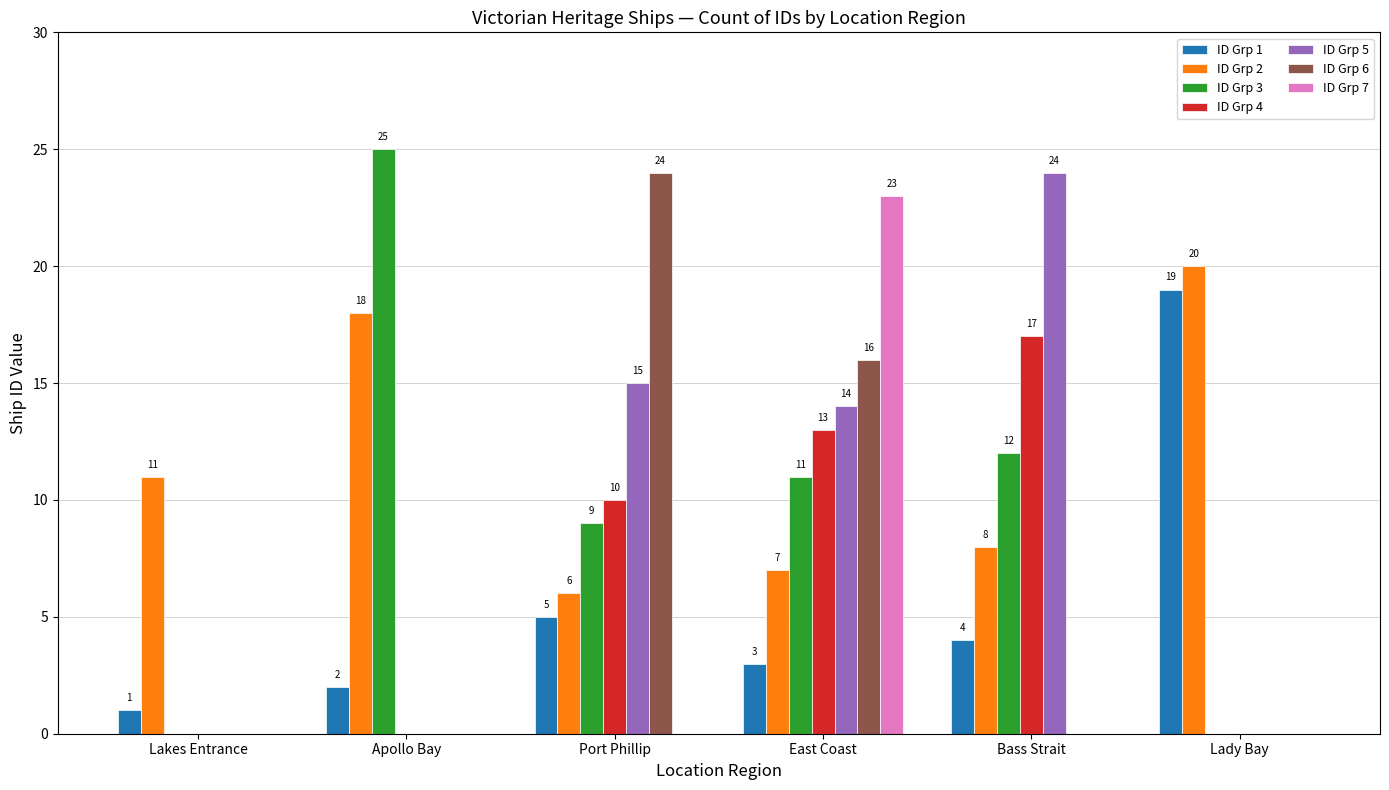

What is the greatest value displayed?

25